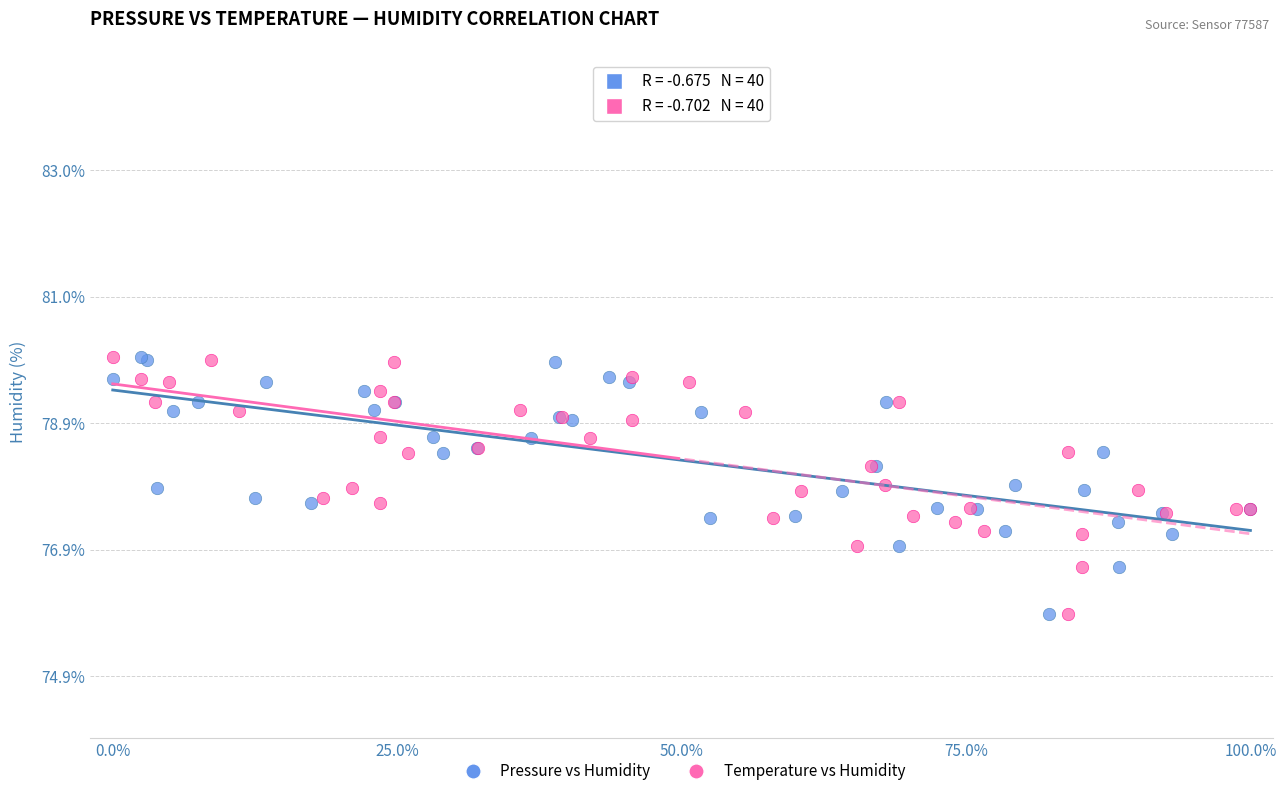

What are all the series names shown in the legend?

Pressure vs Humidity, Temperature vs Humidity